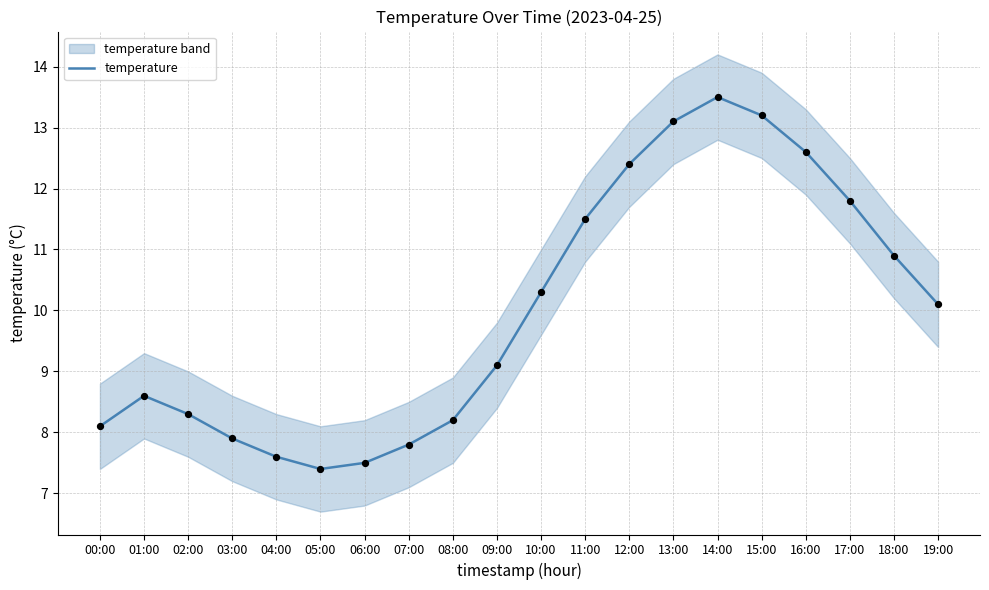

What is the change in value from 10:00 to 17:00?

+1.5